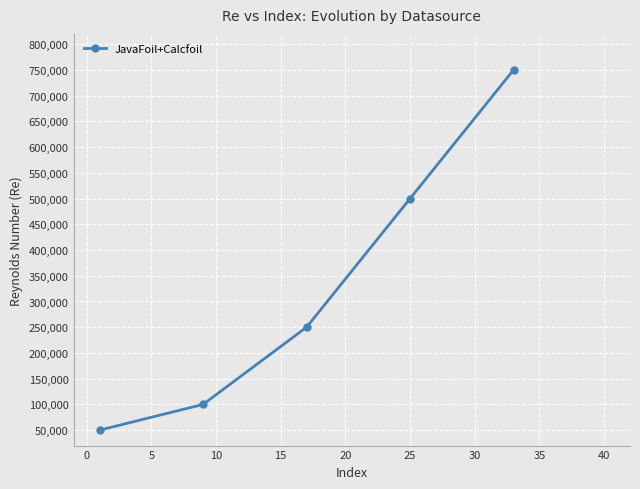

True or false: the data has more than 2 interior local peaks.

False